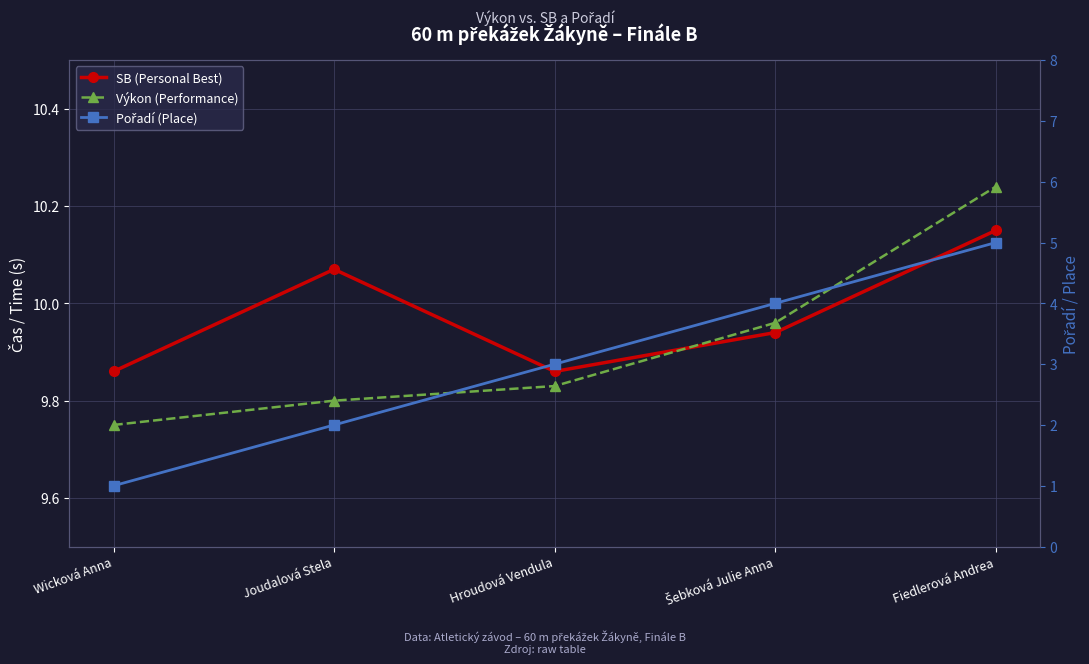

Is the value of SB (Personal Best) at Wicková Anna greater than the value of Pořadí (Place) at Šebková Julie Anna?

Yes